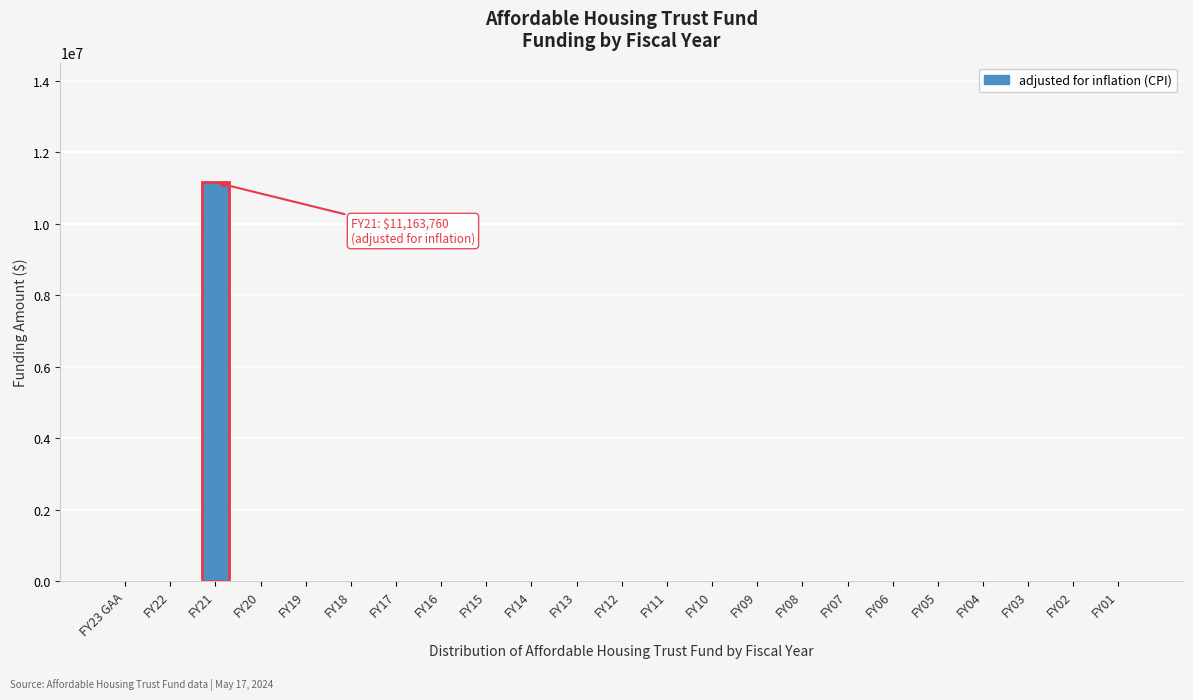

Reading left to right, list all the values displayed in this chart.

FY23 GAA=0	FY22=0	FY21=11163760	FY20=0	FY19=0	FY18=0	FY17=0	FY16=0	FY15=0	FY14=0	FY13=0	FY12=0	FY11=0	FY10=0	FY09=0	FY08=0	FY07=0	FY06=0	FY05=0	FY04=0	FY03=0	FY02=0	FY01=0